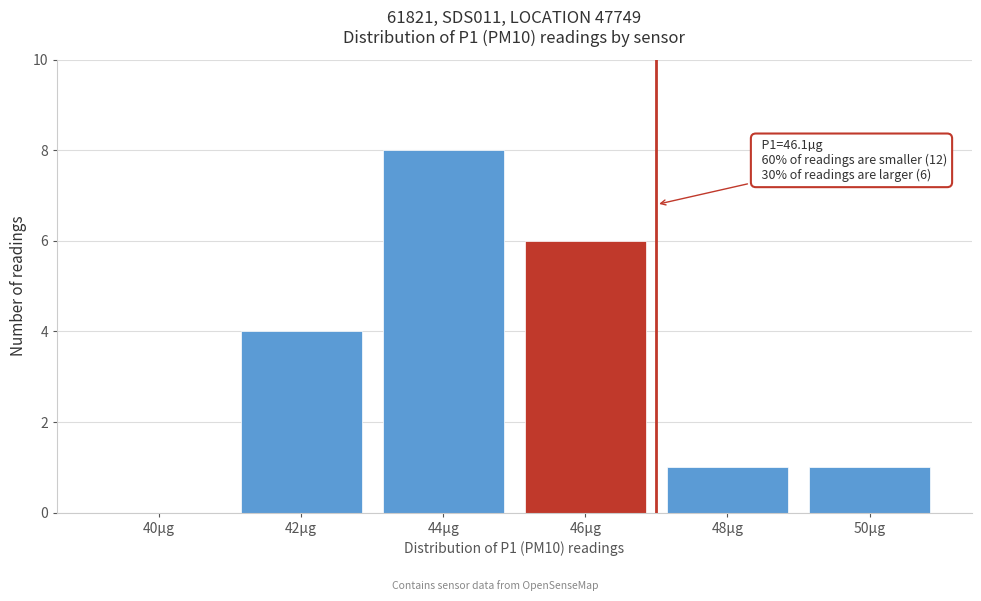

Reading left to right, what are all the values shown in this chart?

40µg=0	42µg=4	44µg=8	46µg=6	48µg=1	50µg=1